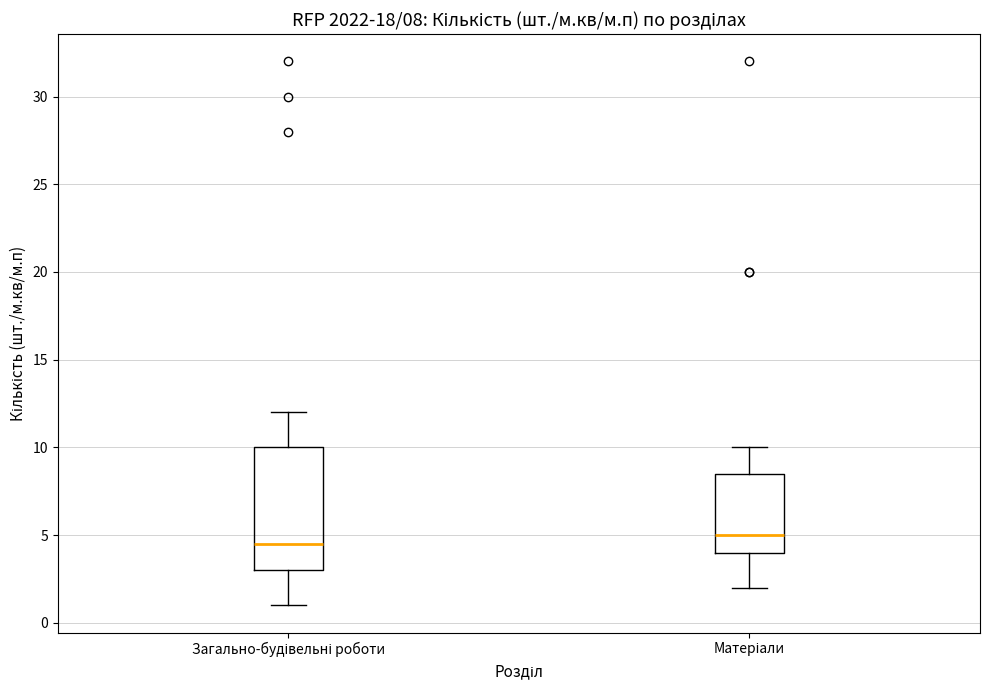

Which box's median line is the lowest?

Загально-будівельні роботи